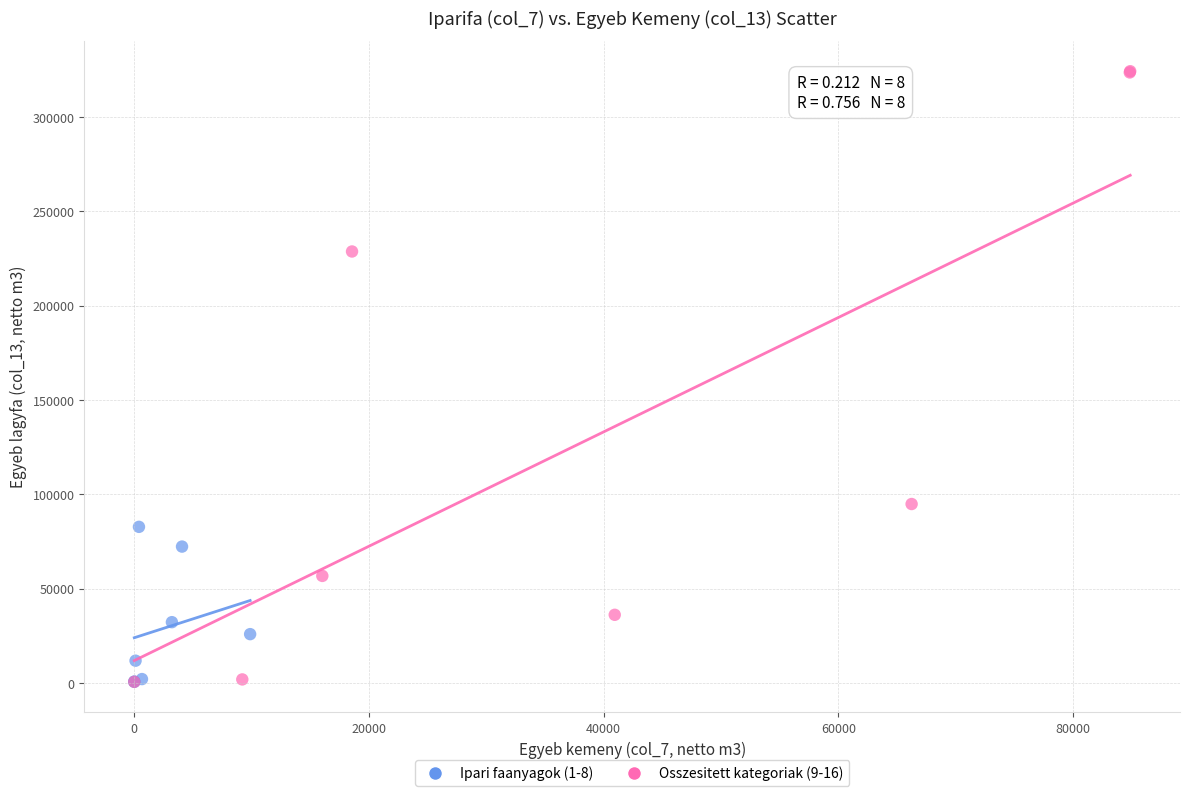

Which series has the largest Y range (max minus min)?

Osszesitett kategoriak (9-16)